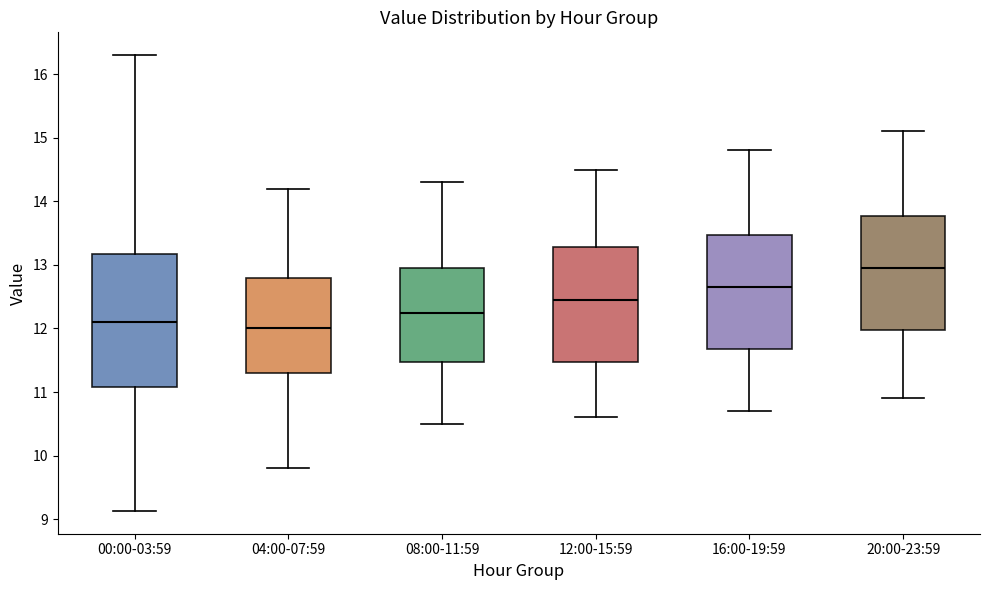

Reading left to right, transcribe this box plot: for each box, give where its median line is, the range the box spans, and where its two whiskers end, as read against the y-axis. The values are not printed on the chart, so give them approximately, as read against the axis.

00:00-03:59: median 12.1, box 11.1 to 13.2, whiskers 9.1 to 16.3
04:00-07:59: median 12.0, box 11.3 to 12.8, whiskers 9.8 to 14.2
08:00-11:59: median 12.3, box 11.5 to 13.0, whiskers 10.5 to 14.3
12:00-15:59: median 12.5, box 11.5 to 13.3, whiskers 10.6 to 14.5
16:00-19:59: median 12.7, box 11.7 to 13.5, whiskers 10.7 to 14.8
20:00-23:59: median 13.0, box 12.0 to 13.8, whiskers 10.9 to 15.1